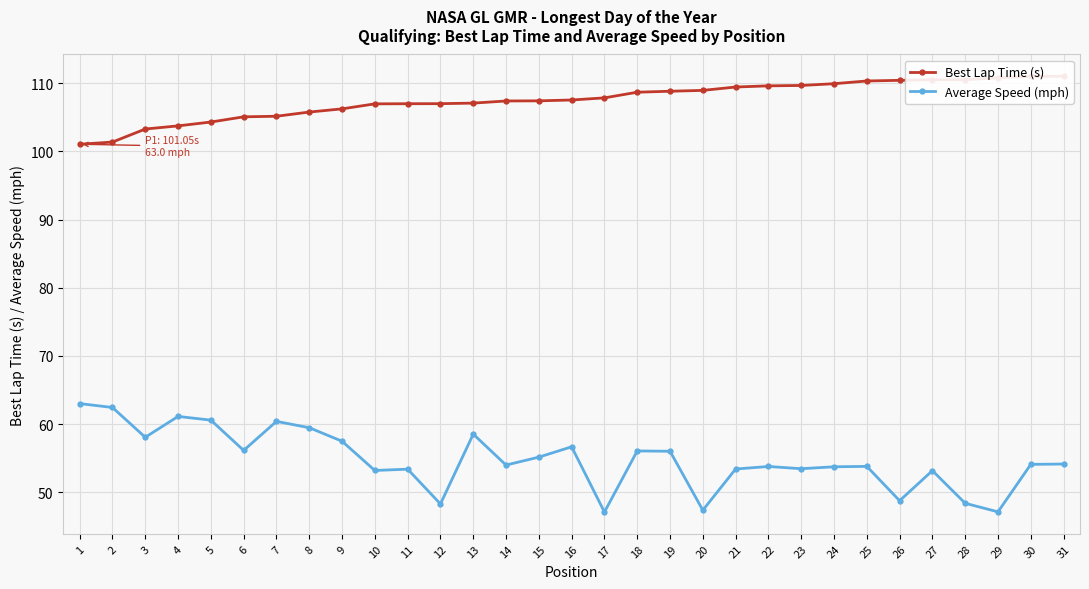

List the labels in order of Best Lap Time (s) value, largest first.

31, 30, 29, 28, 27, 26, 25, 24, 23, 22, 21, 20, 19, 18, 17, 16, 15, 14, 13, 12, 11, 10, 9, 8, 7, 6, 5, 4, 3, 2, 1